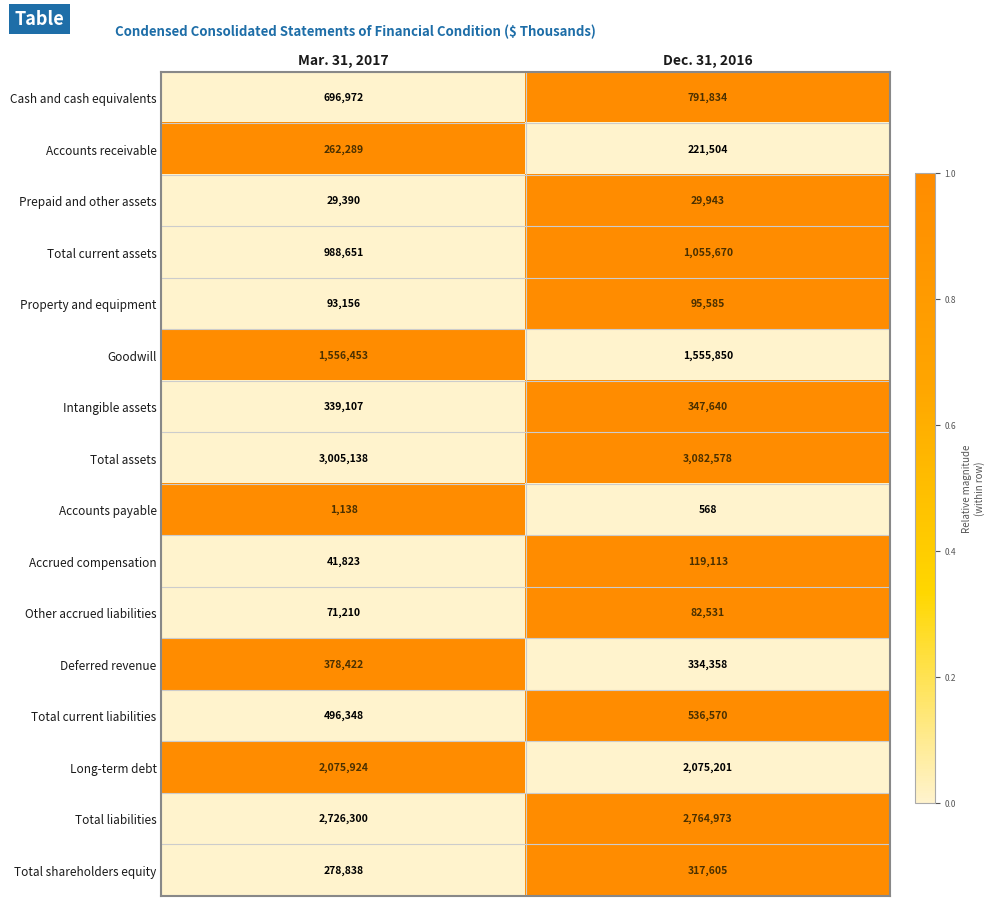

What is the average value of the Intangible assets series?

343374